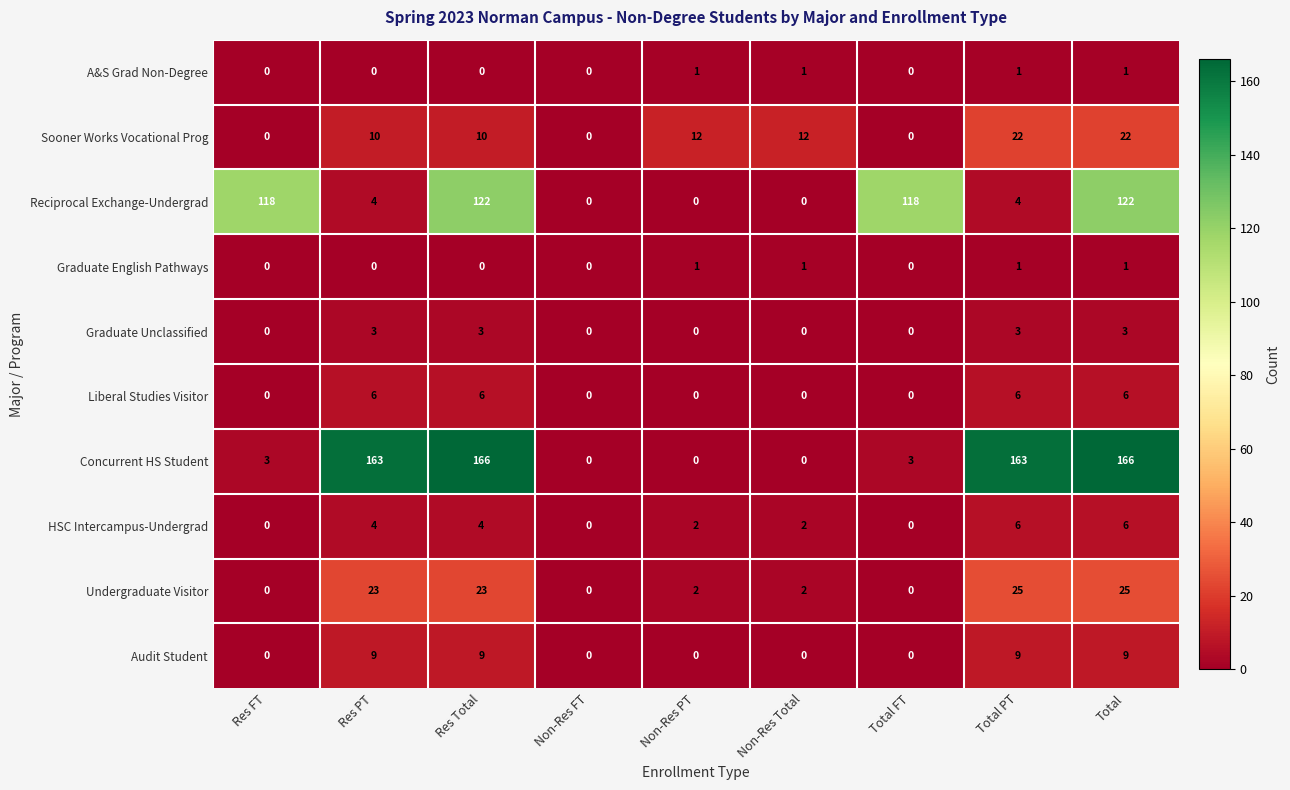

What is the sum of all Concurrent HS Student values?

664